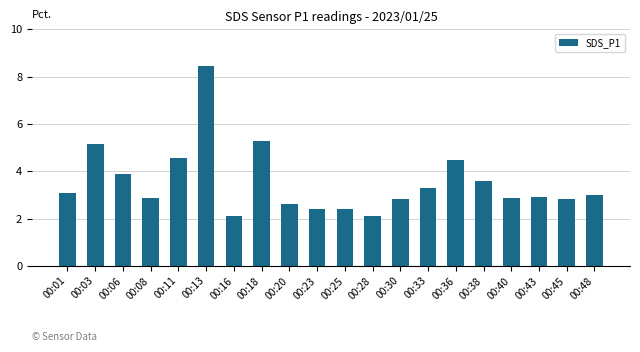

What is the sum of the values at 00:13 and 00:30?

11.3